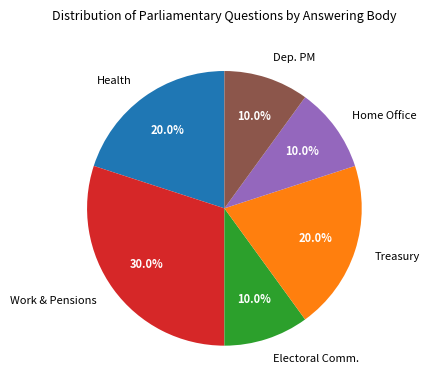

What percentage is NOT represented by Dep. PM?

90.0%